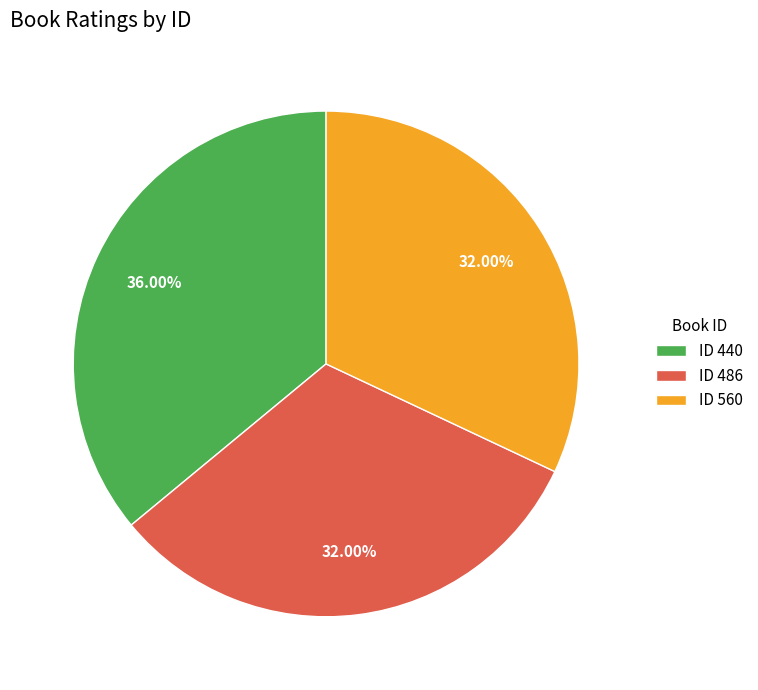

Which has a higher value, ID 560 or ID 440?

ID 440